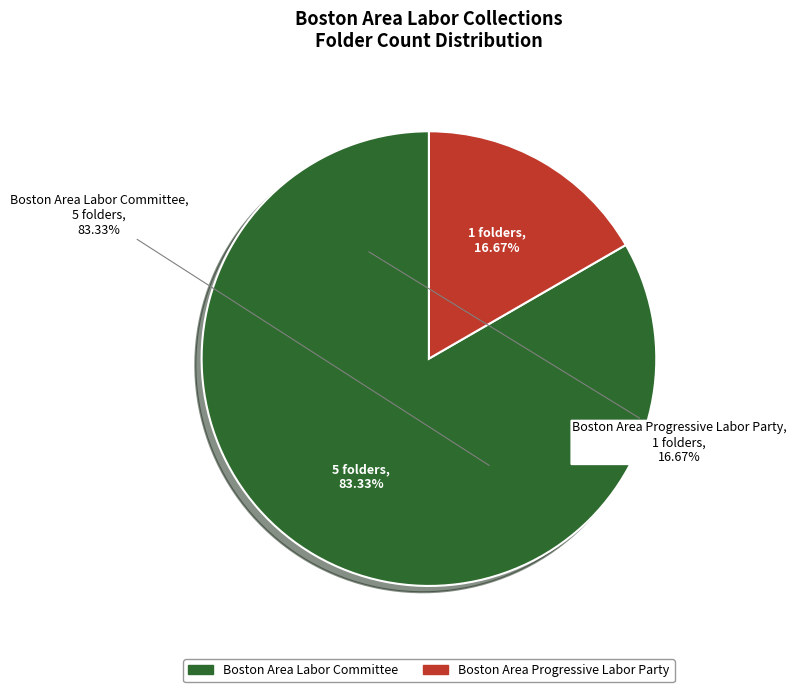

What percentage do Boston Area Progressive Labor Party and Boston Area Labor Committee together represent?

100.0%